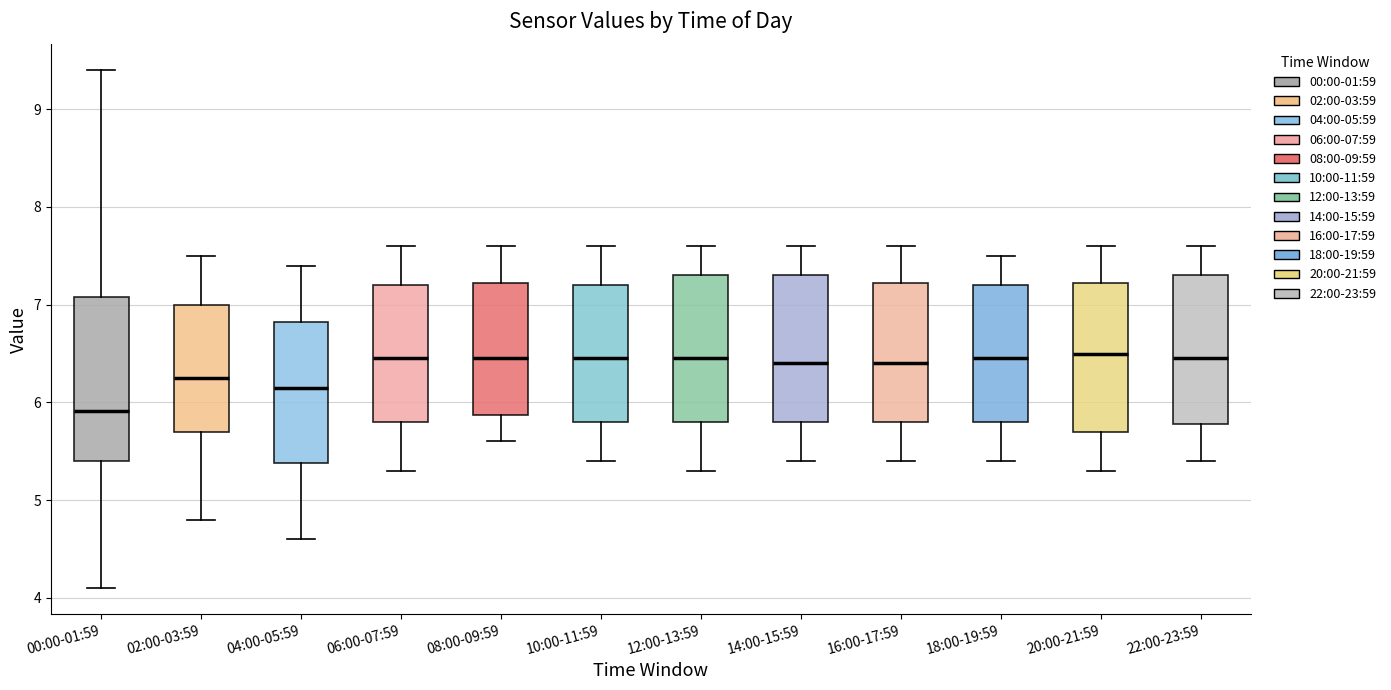

Which box is the tallest, from its lower edge to its upper edge?

00:00-01:59